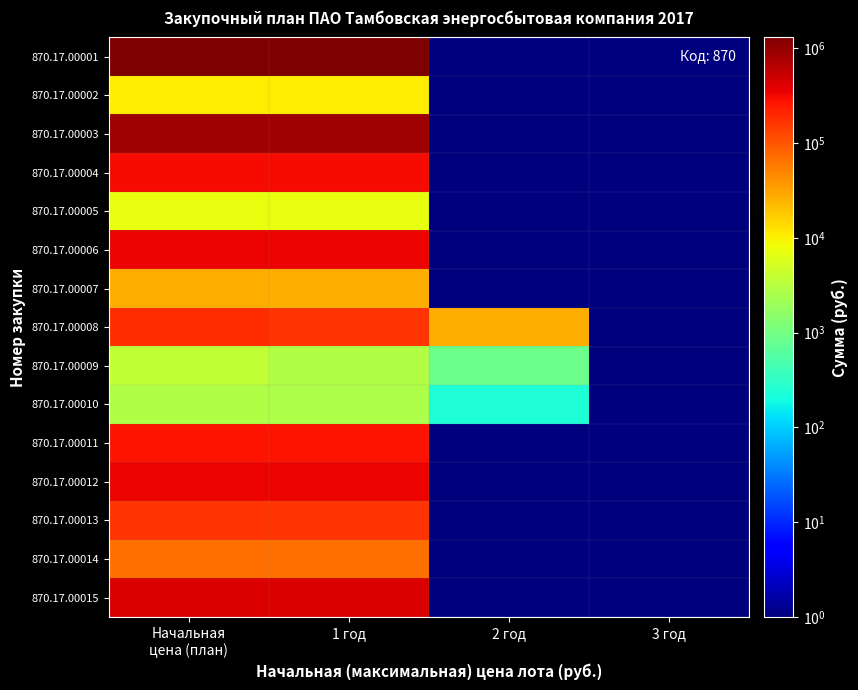

Which series has the largest total across all categories?

870.17.00001